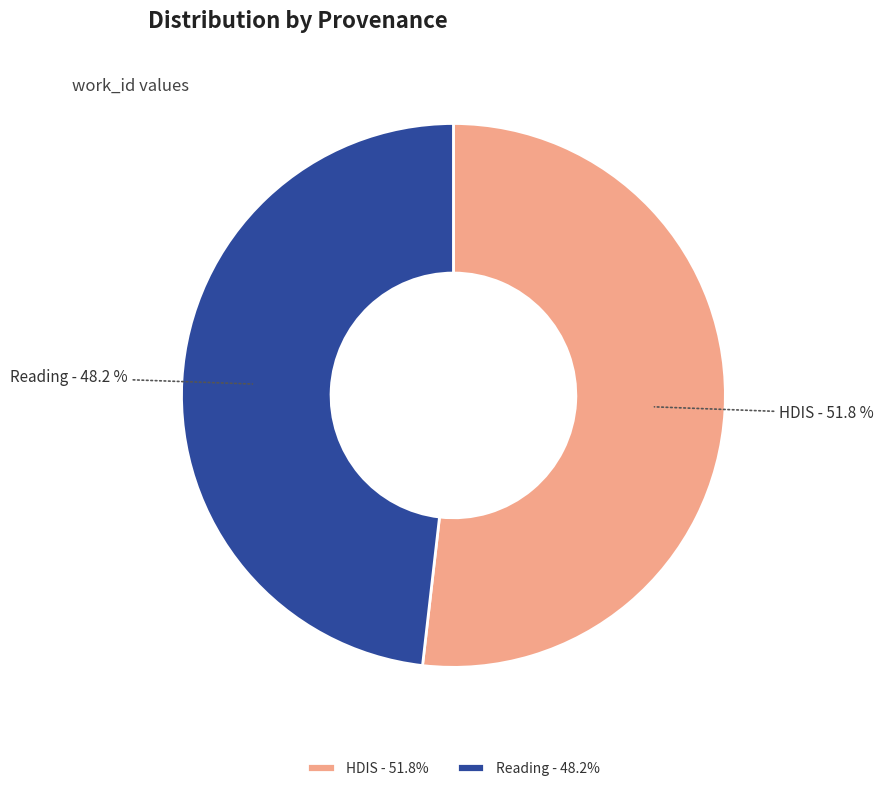

The Reading slice represents 48% of the pie. True or false?

True